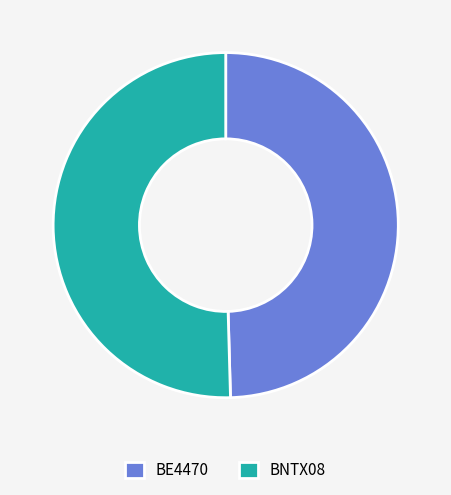

Approximately how many times larger is the value at BE4470 compared to BNTX08?

1.0